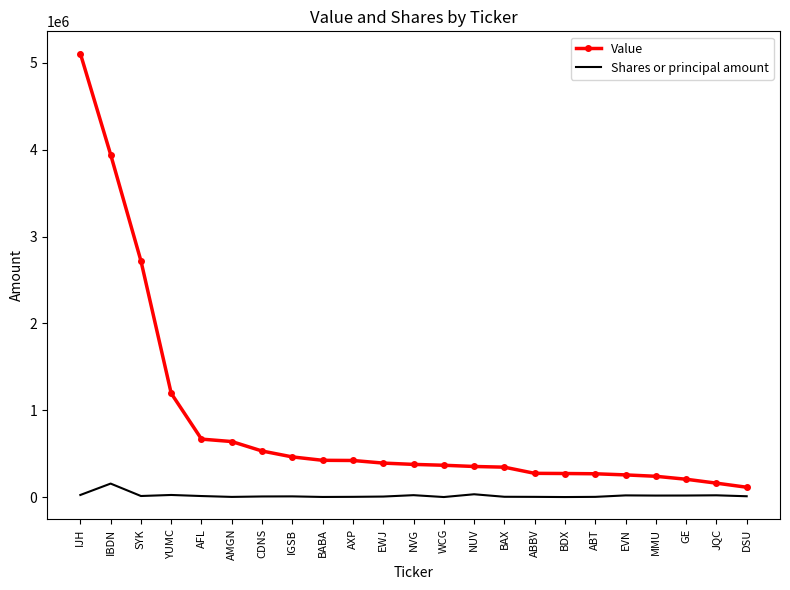

Which series changed the most between IBDN and JQC?

Value